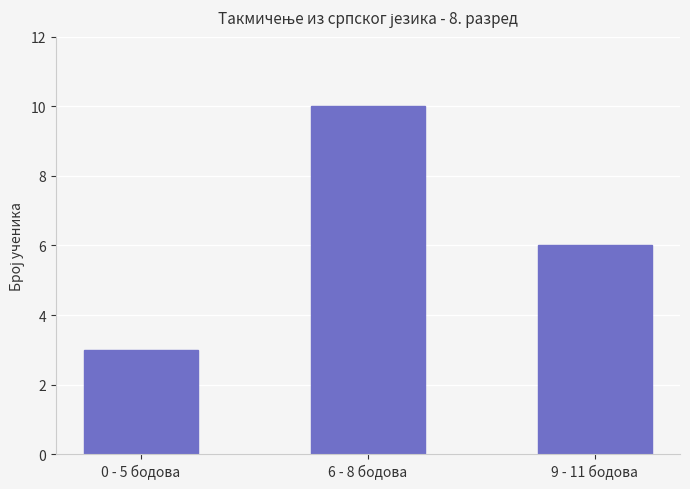

Is it true that the value at 6 - 8 бодова is 10?

True